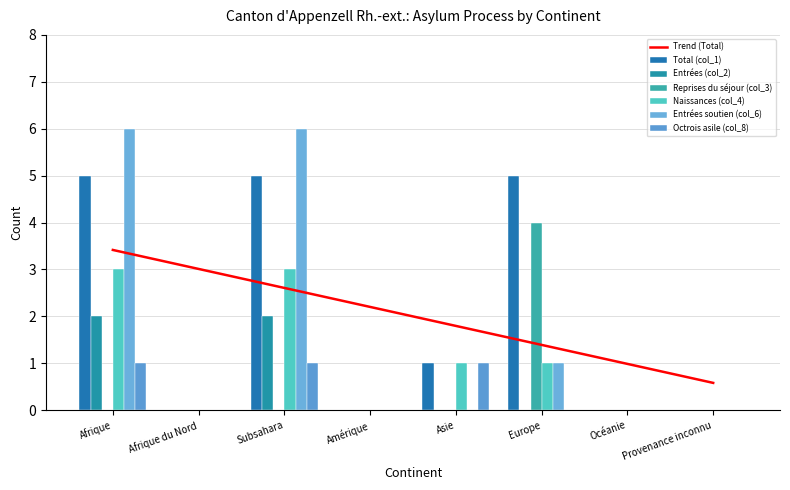

At which label does Reprises du séjour (col_3) reach its minimum?

Afrique